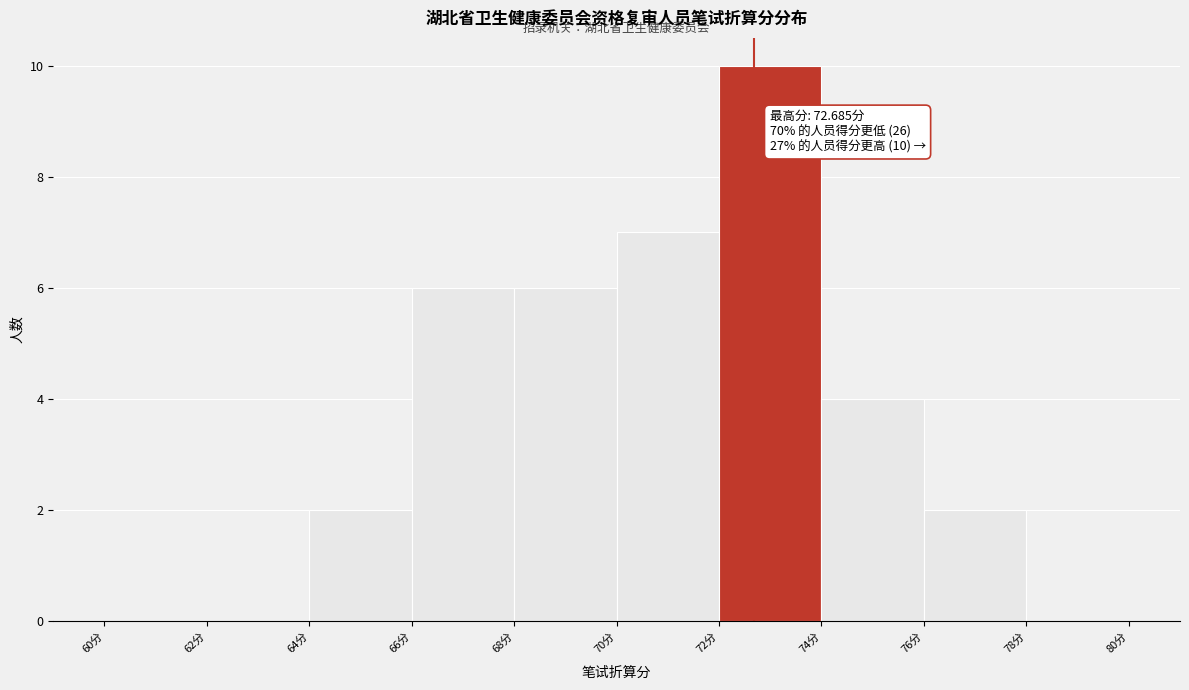

Over which range of the x-axis is the bar tallest?

72 to 74